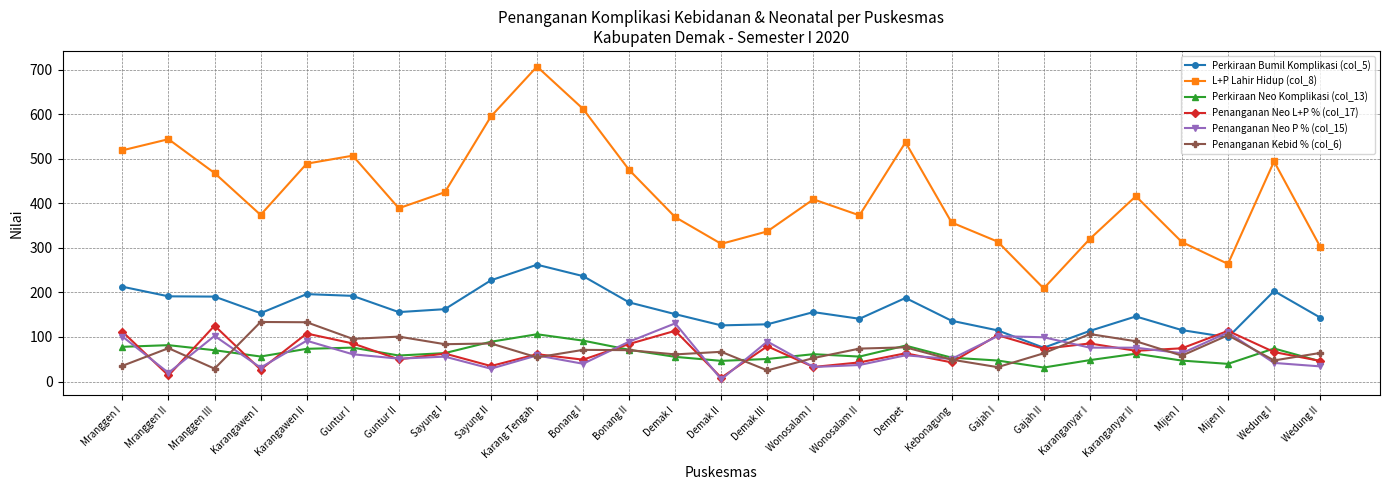

Where is the first local maximum for Penanganan Neo L+P % (col_17)?

Mranggen III